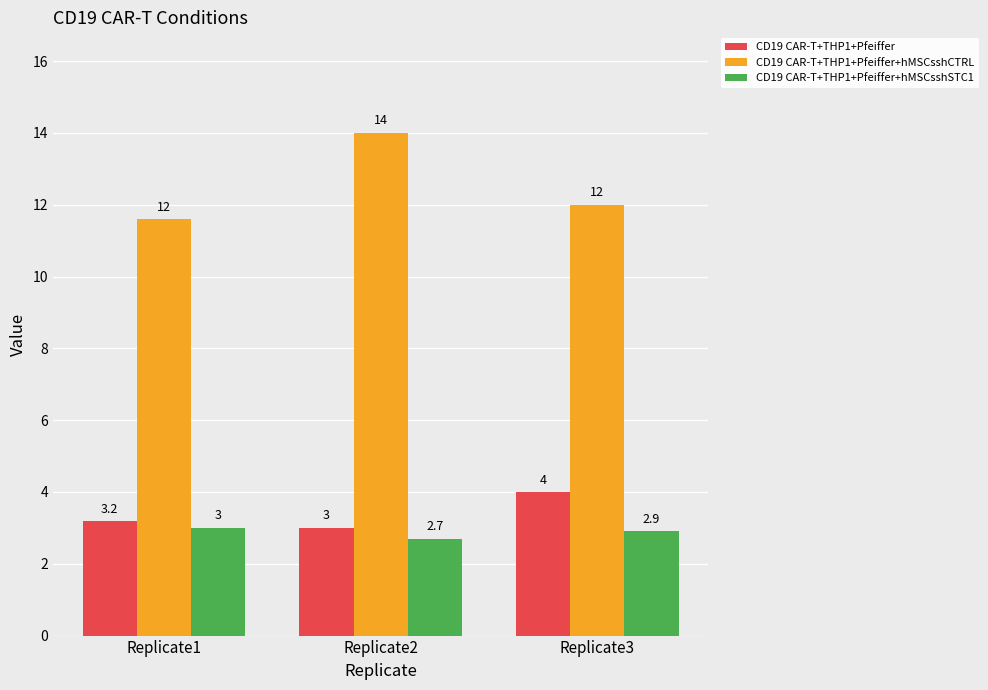

Rank the categories by CD19 CAR-T+THP1+Pfeiffer+hMSCsshCTRL value from highest to lowest.

Replicate2, Replicate3, Replicate1